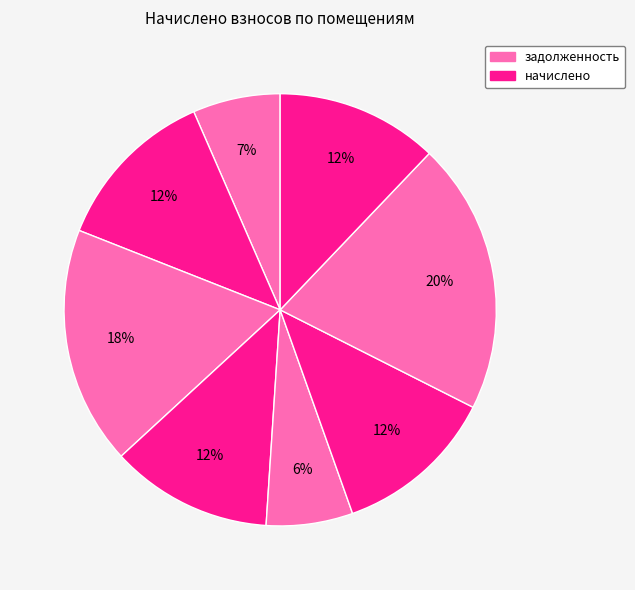

To the nearest percent, what is the average slice percentage?

13%